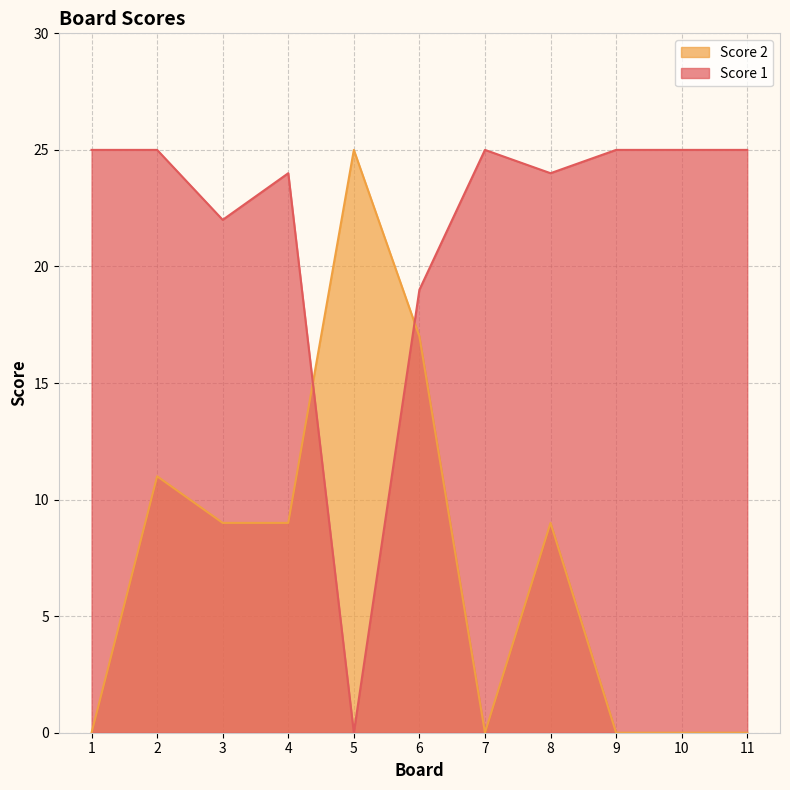

What is the sum of all Score 2 values?

80